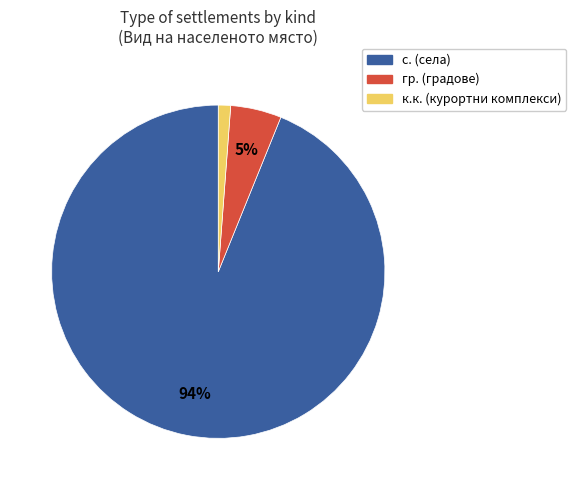

To the nearest percent, what is the average slice percentage?

33%